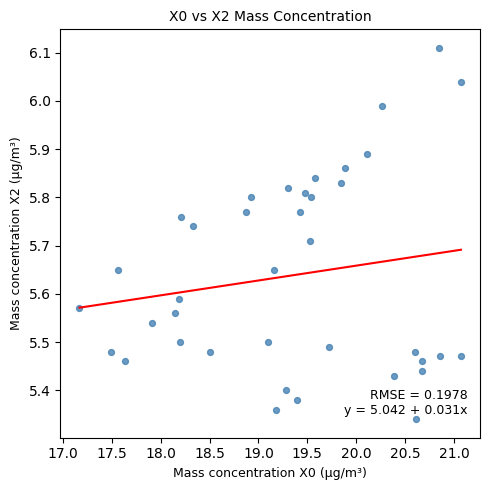

What is the range of Y values (max minus min)?

0.8